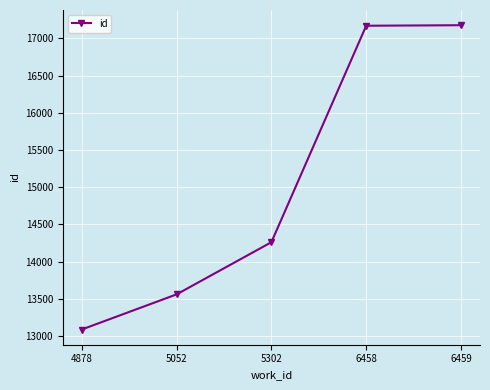

Where is the data nearest to the value 15131?

5302